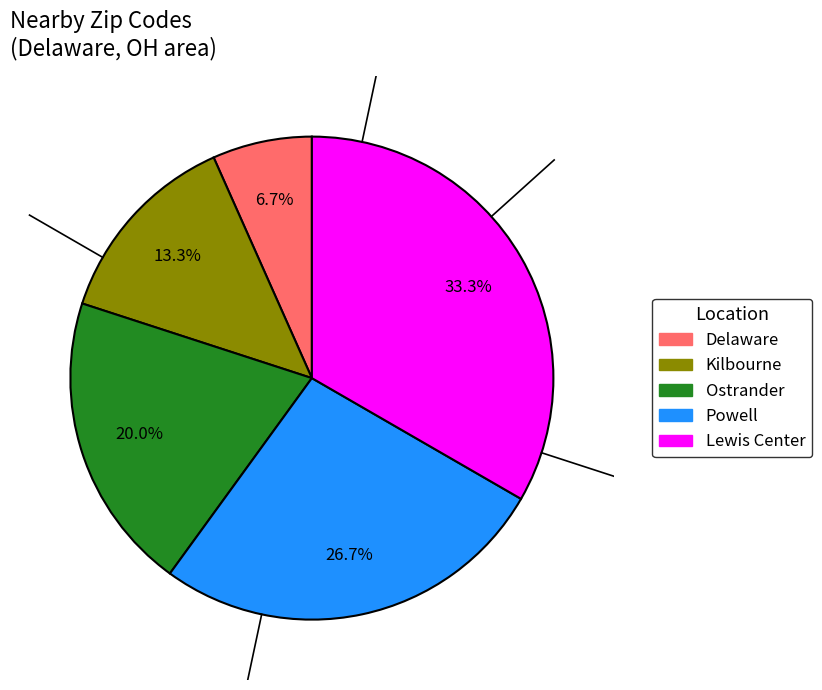

Does any single category account for the majority?

No